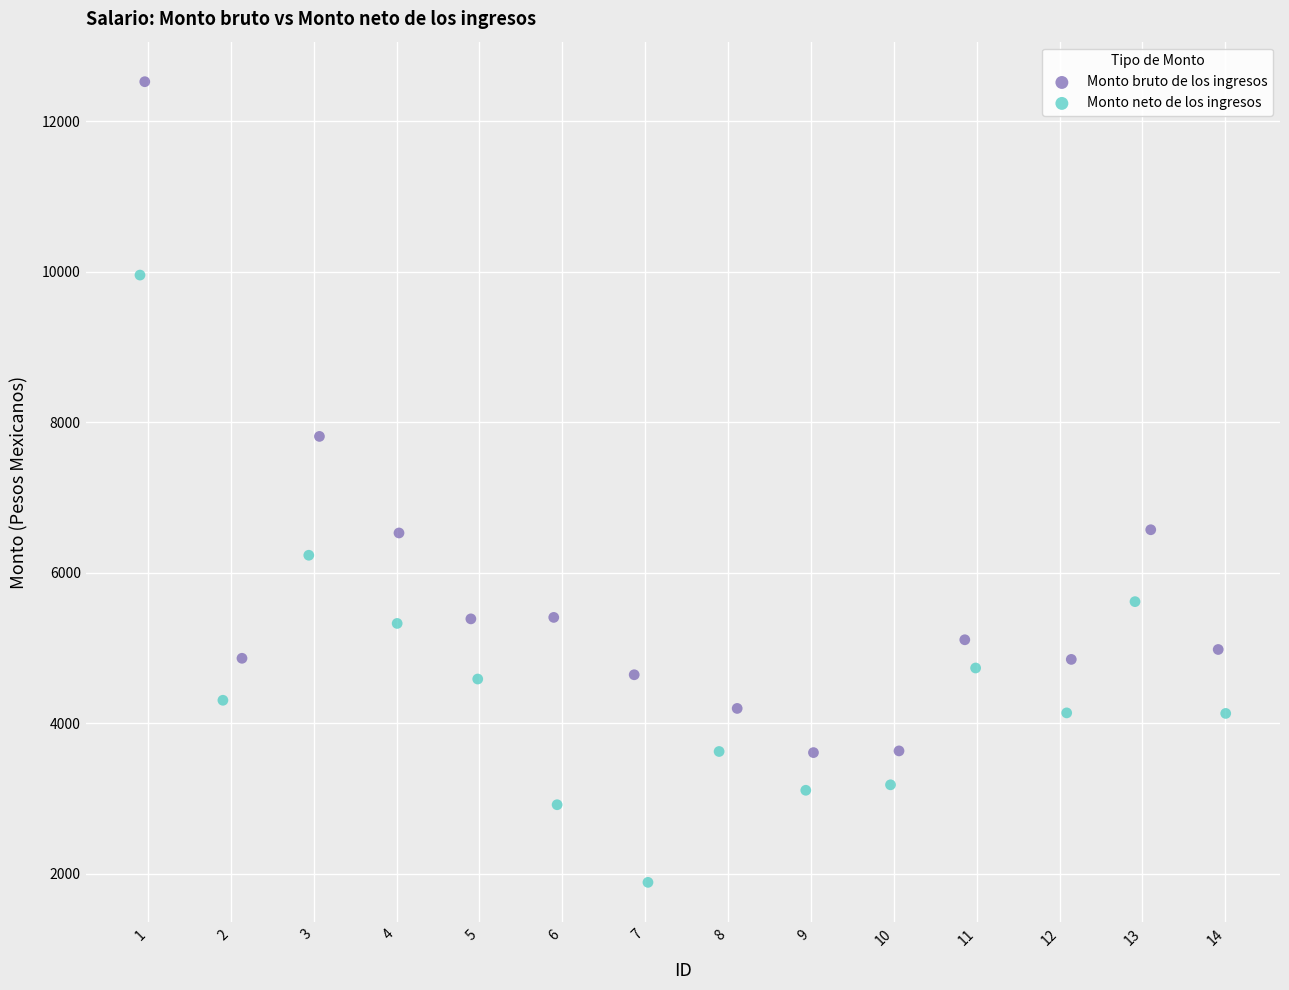

Which series reaches the minimum Y coordinate?

Monto neto de los ingresos